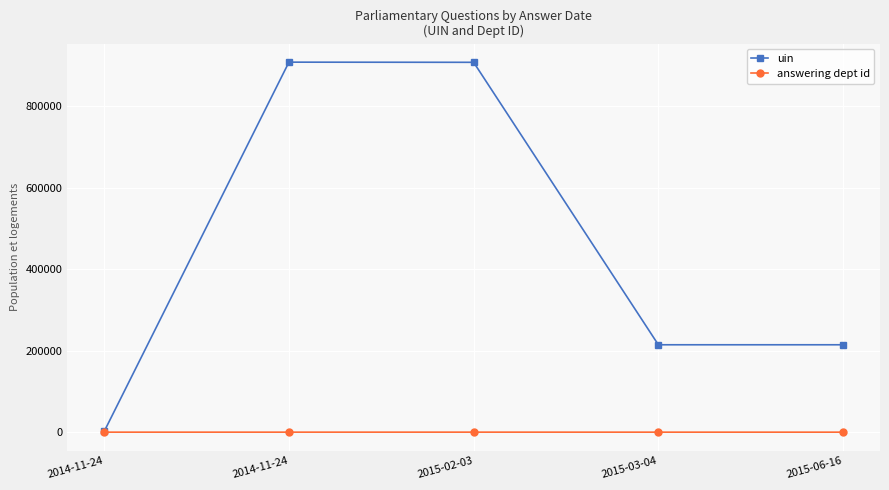

At which label does uin first exceed 214423?

2014-11-24